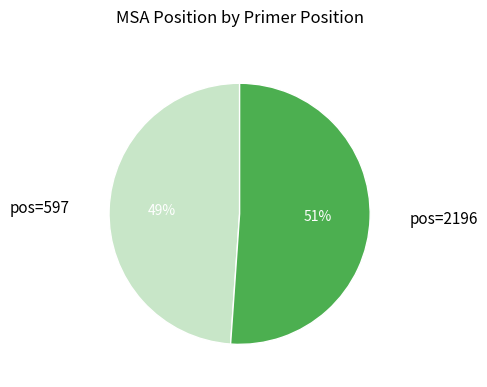

Rank the categories by value from highest to lowest.

pos=2196, pos=597